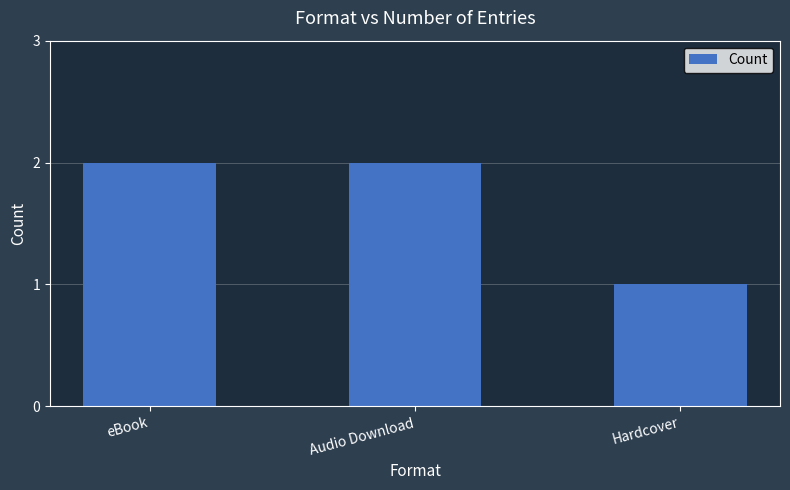

What is the change in value from eBook to Hardcover?

-1